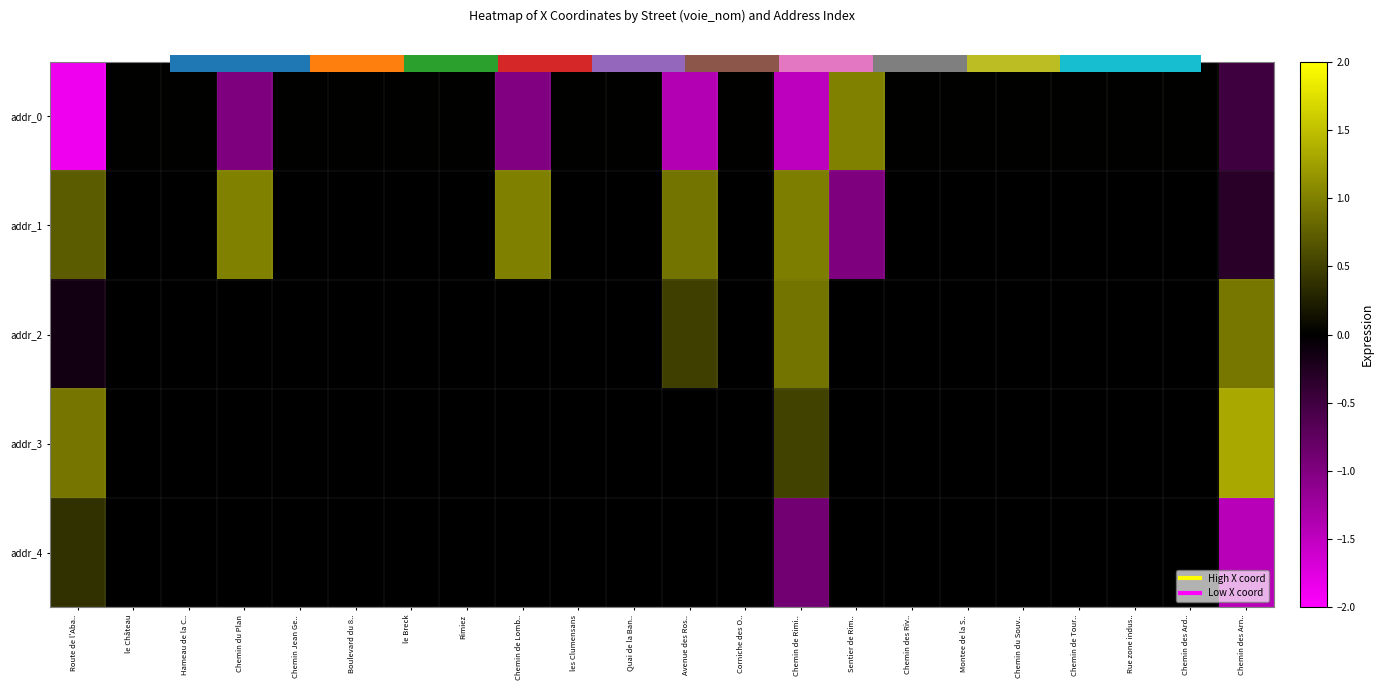

The value of addr_1 at Chemin des Arn.. is -0.1. True or false?

False